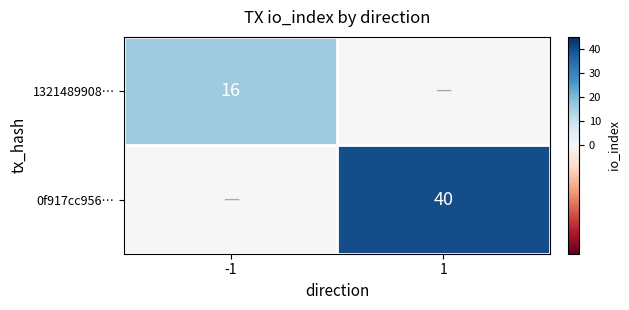

The value of 1321489908… at -1 is 26. True or false?

False